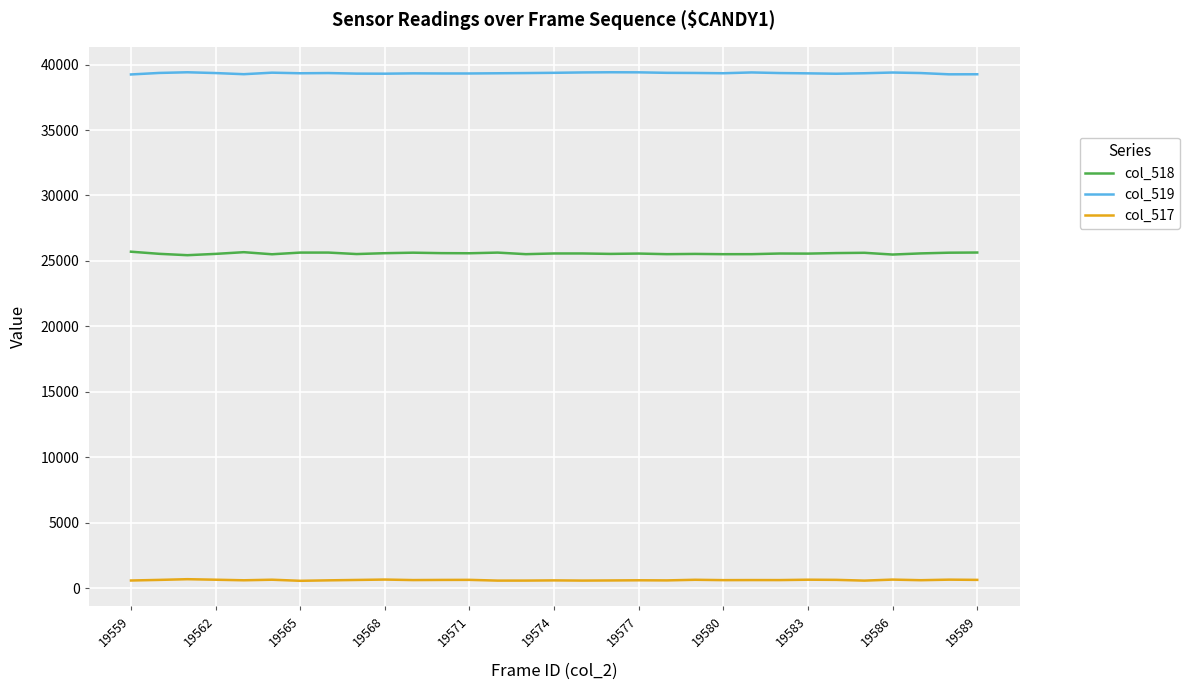

List the series in order of their peak value, highest first.

col_519, col_518, col_517